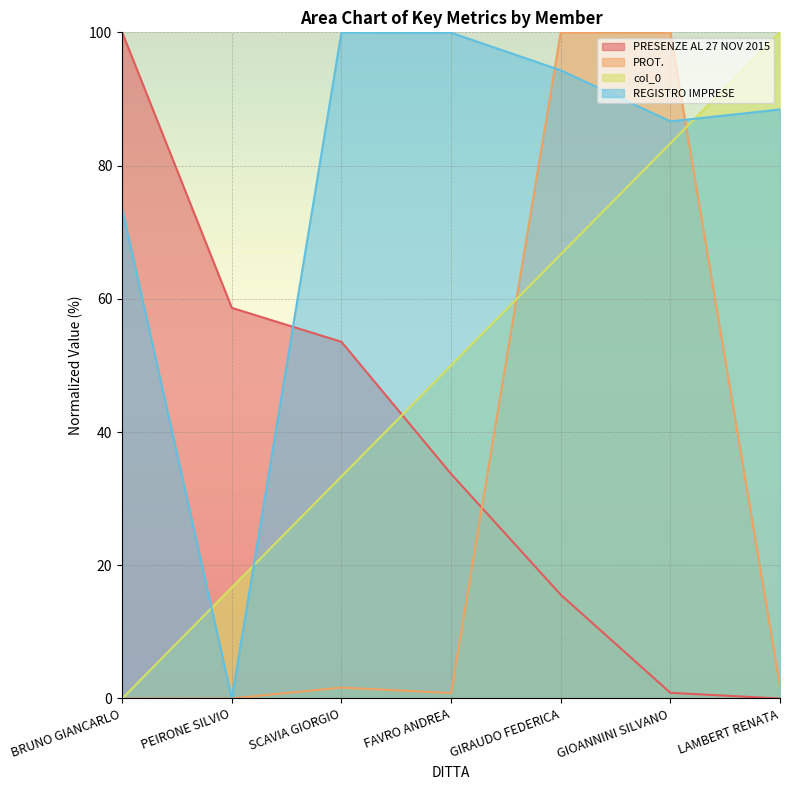

How many lines are shown in the chart?

4